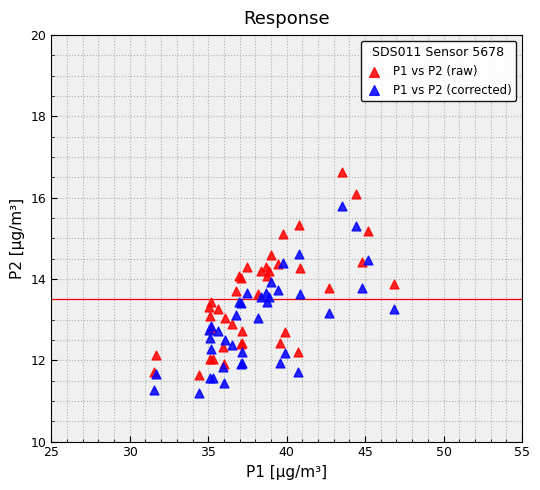

What is the X range (max minus min) for the scatter plot?

15.3